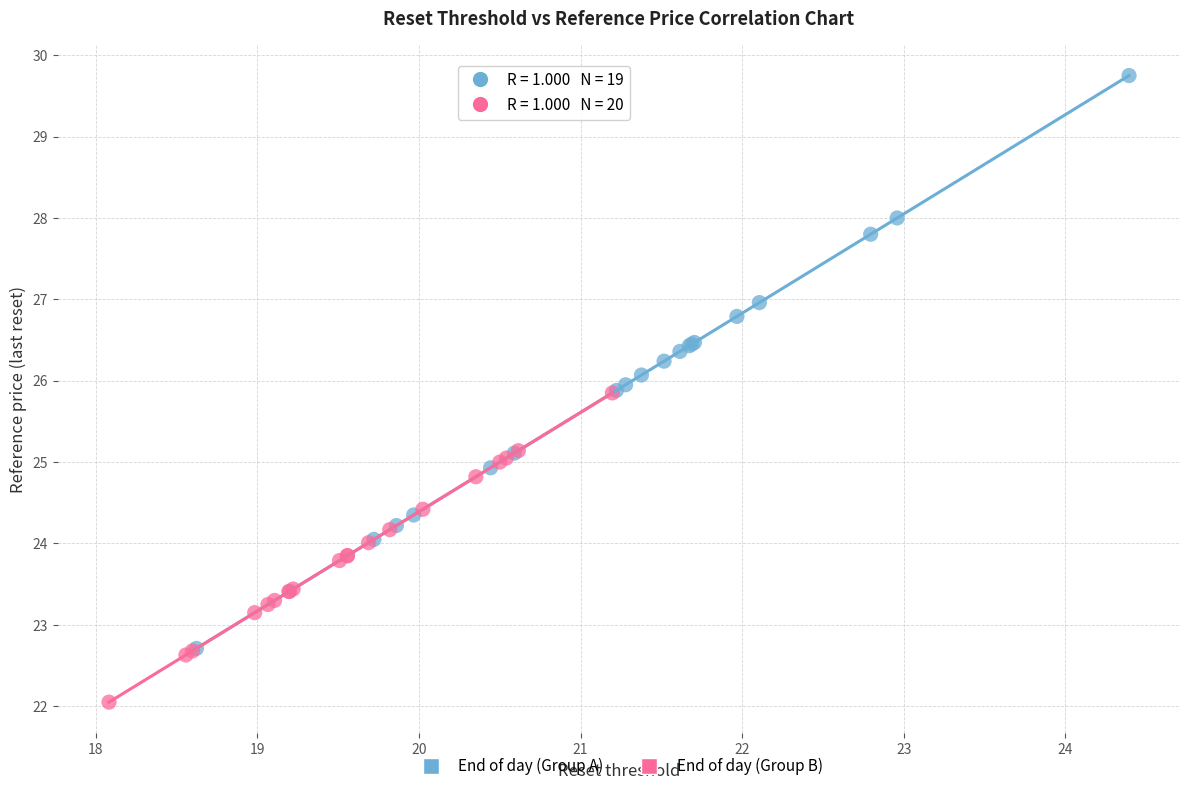

Which series contains the highest Y value?

End of day (Group A)